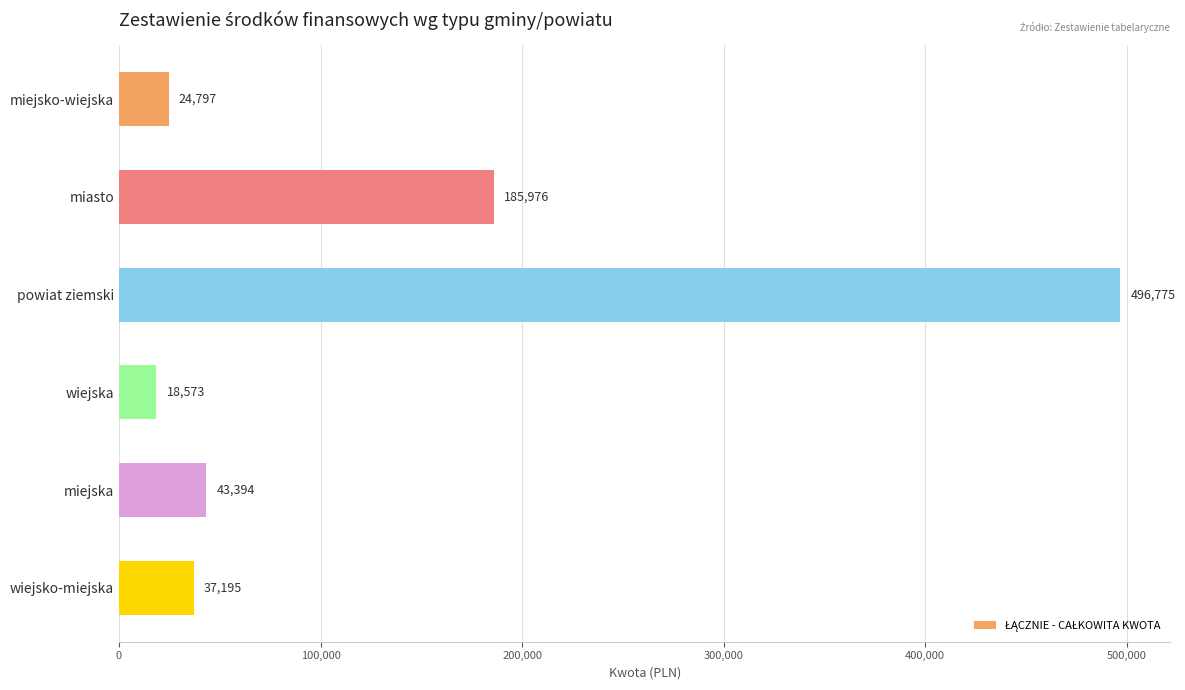

Between miasto and wiejska, which is larger?

miasto